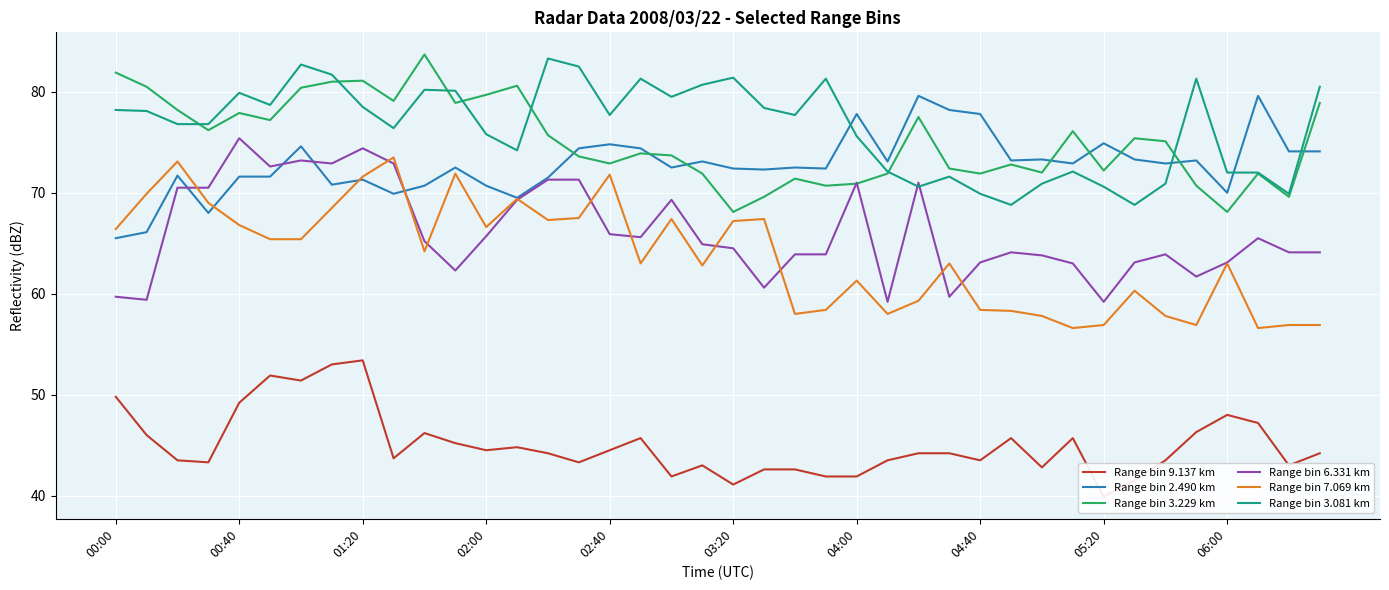

What value does the Range bin 3.229 km series have at 10?

83.7